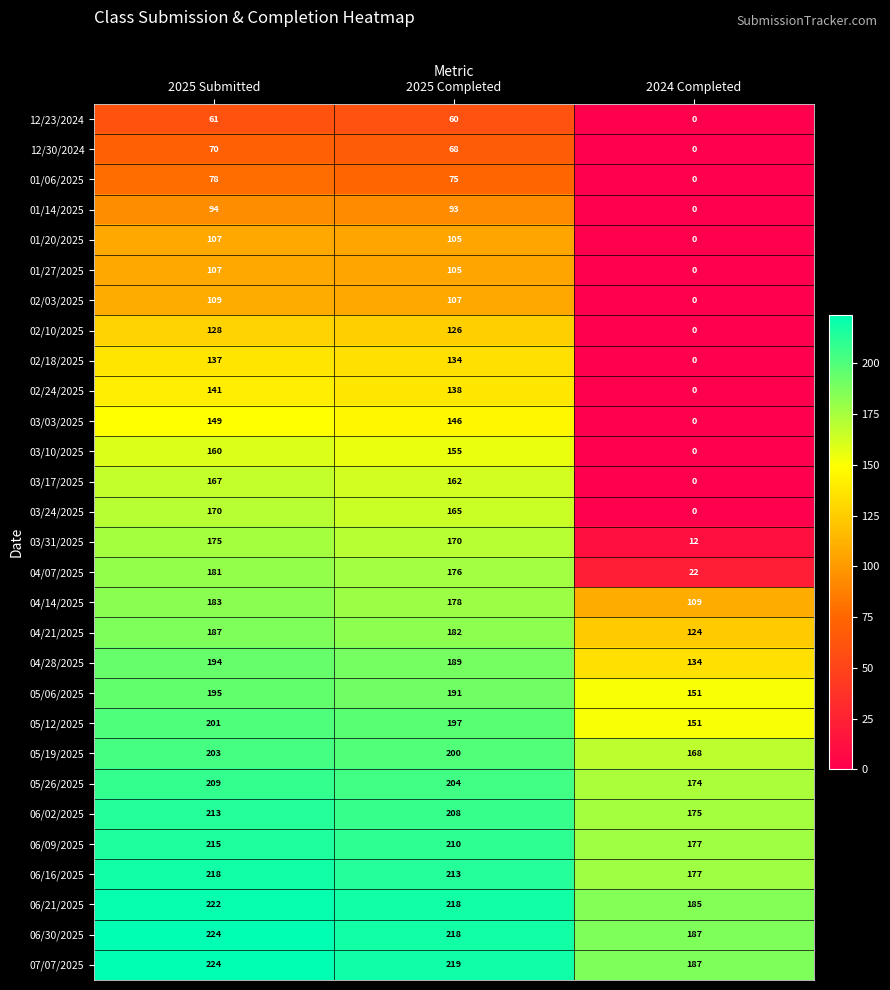

How many series are shown in this chart?

29